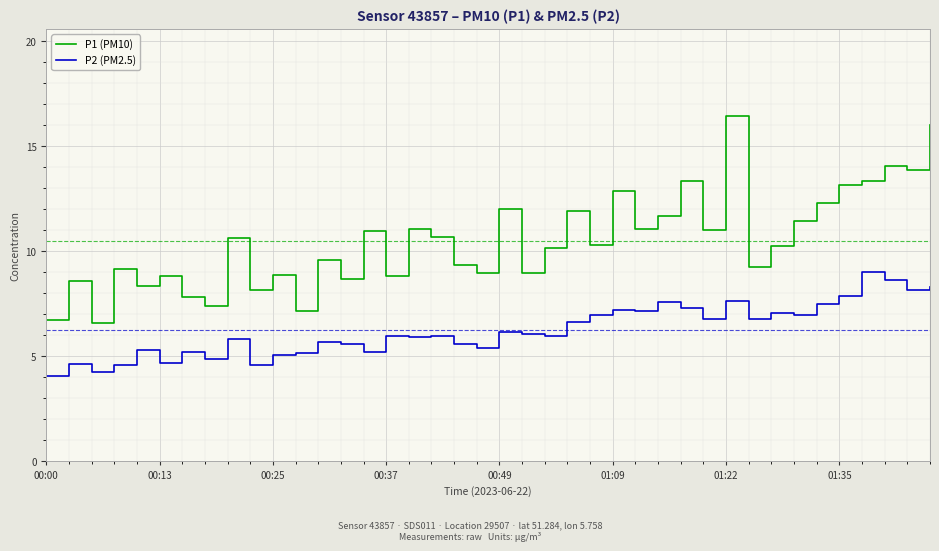

True or false: P1 (PM10) and P2 (PM2.5) intersect in this chart.

False